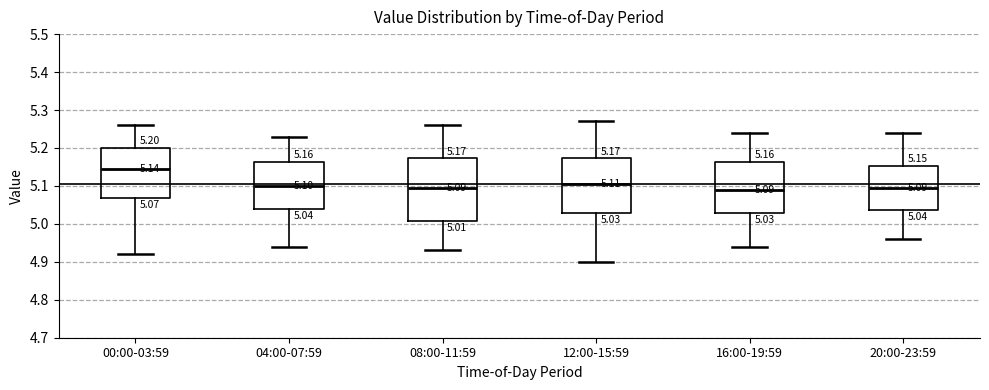

Comparing the boxes themselves (not the whiskers), which one is the tallest?

08:00-11:59